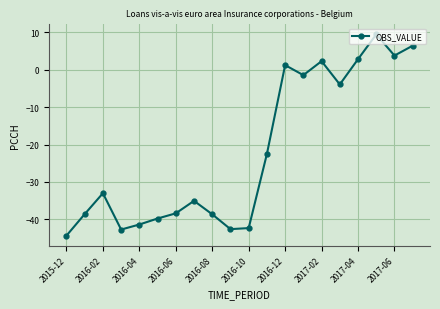

What is the value of the 4th point from the left?

-42.7